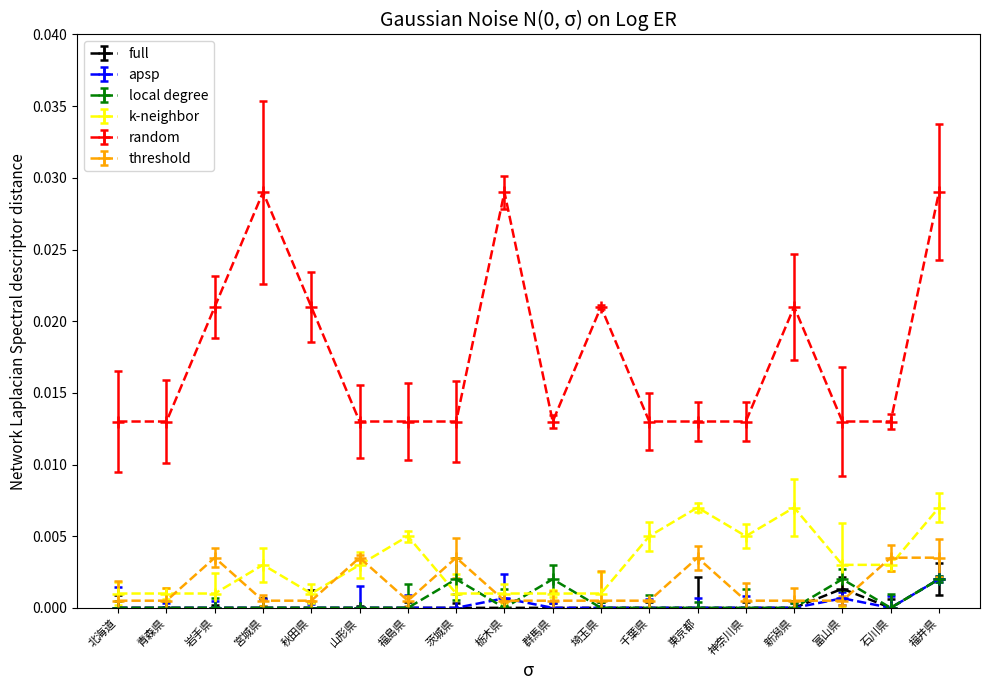

True or false: threshold has a value of 0.0 at 岩手県.

True